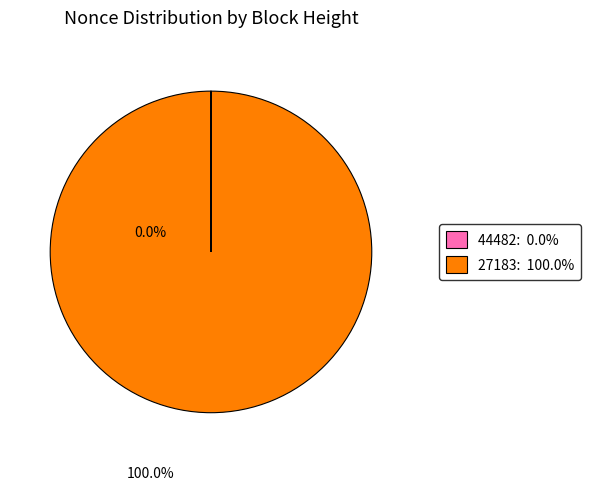

Which category has the biggest portion of the pie?

27183